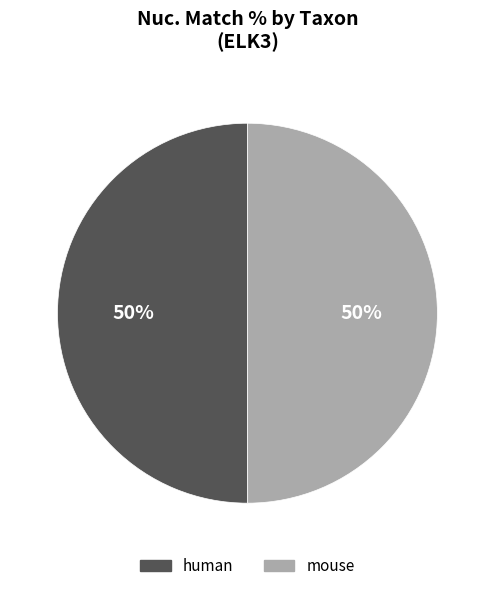

Approximately how many times larger is the value at mouse compared to human?

1.0